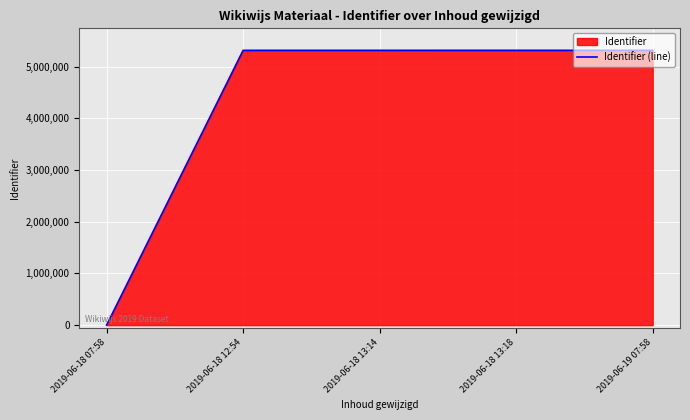

Reading left to right, list all the values displayed in this chart.

0	5314945	5315005	5315452	5315464